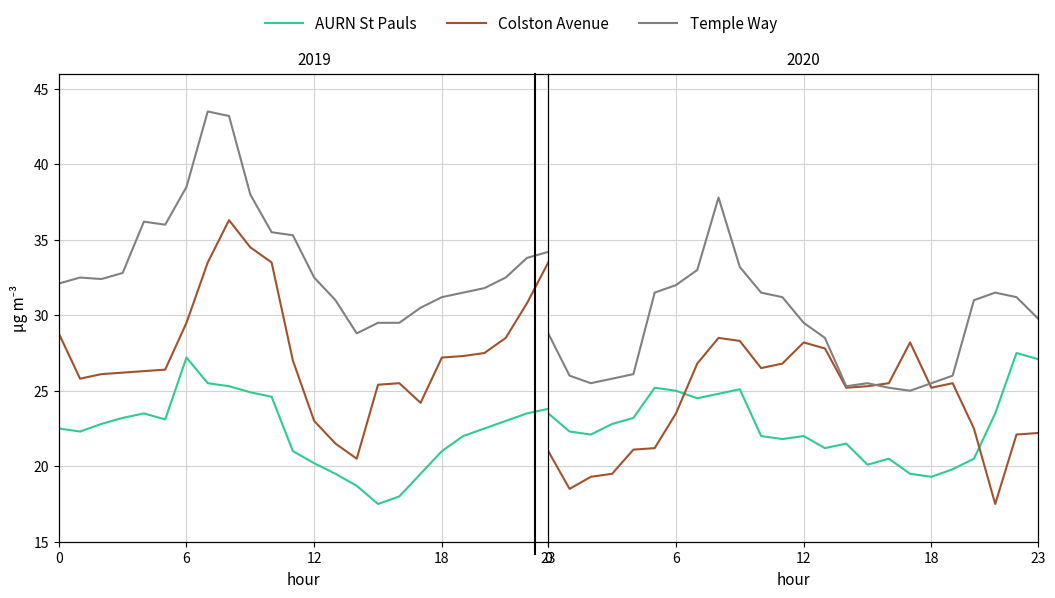

Which category has the highest value in the Temple Way series?

8